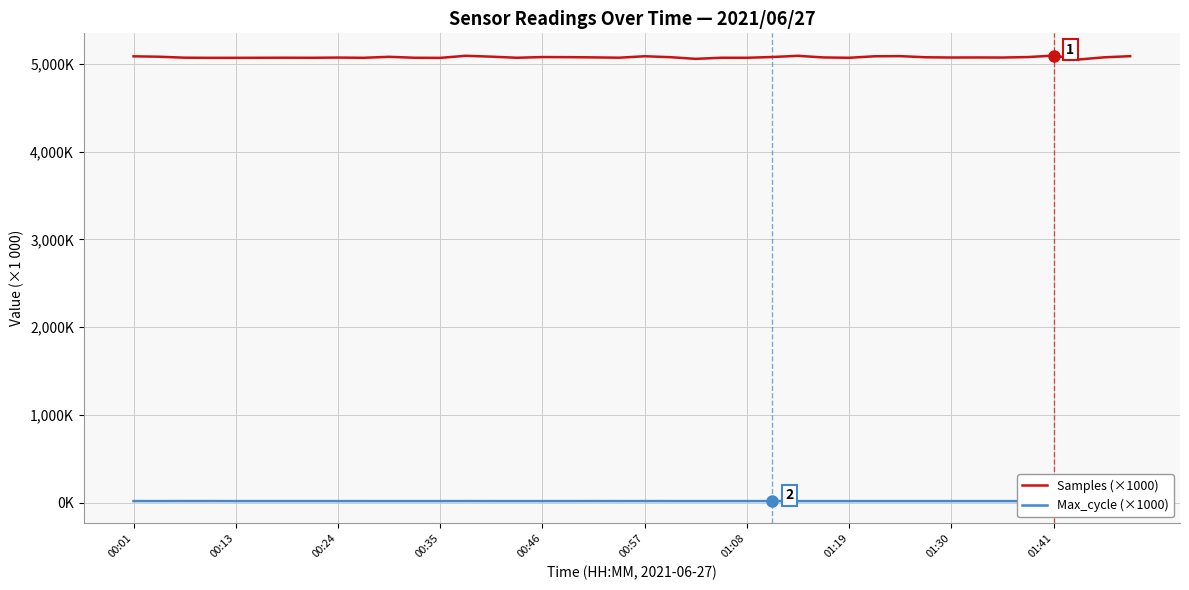

Is this an area chart (filled region under the line)?

No